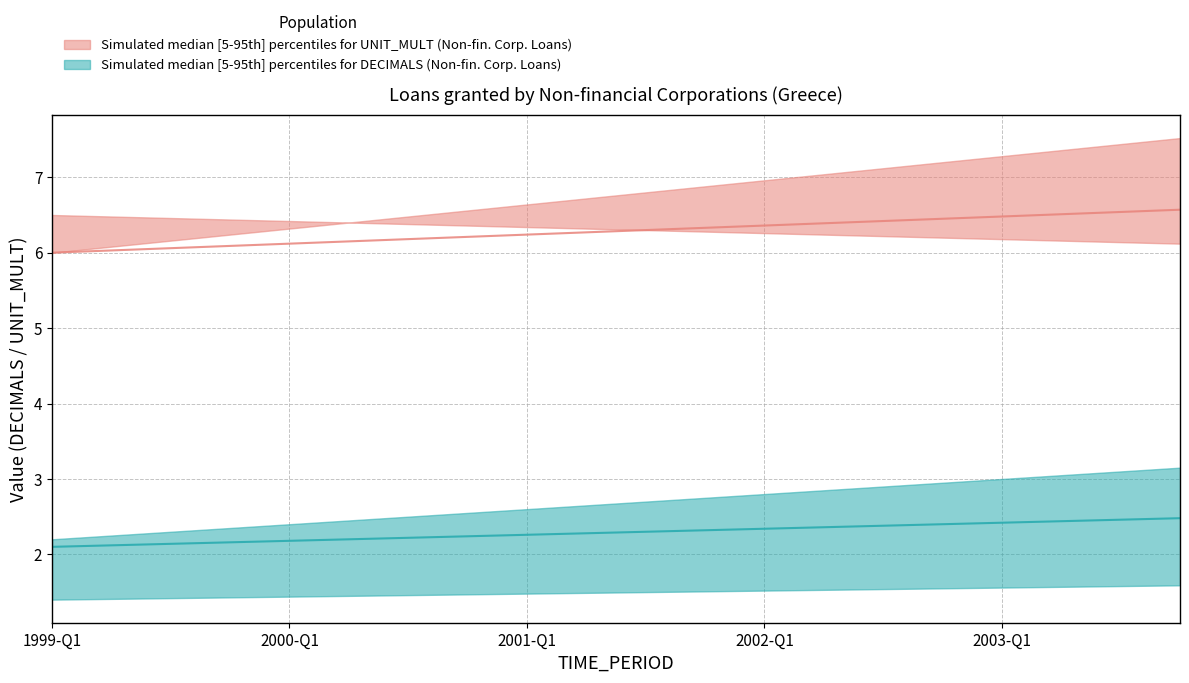

Rank the categories by Loans granted - lower (UNIT_MULT) value from lowest to highest.

1999-Q1, 1999-Q2, 1999-Q3, 1999-Q4, 2000-Q1, 2000-Q2, 2000-Q3, 2000-Q4, 2001-Q1, 2001-Q2, 2001-Q3, 2001-Q4, 2002-Q1, 2002-Q2, 2002-Q3, 2002-Q4, 2003-Q1, 2003-Q2, 2003-Q3, 2003-Q4